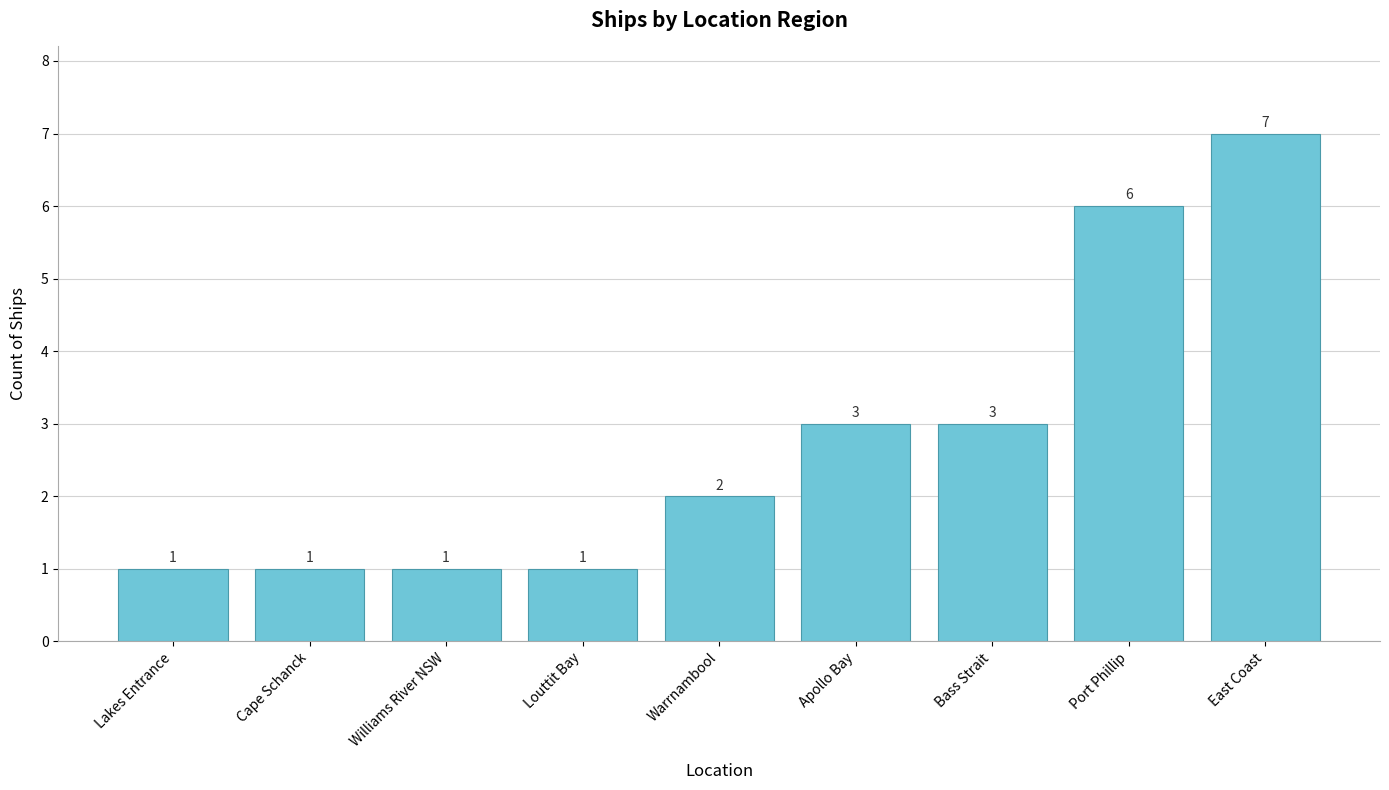

What is the difference between the maximum and minimum values?

6